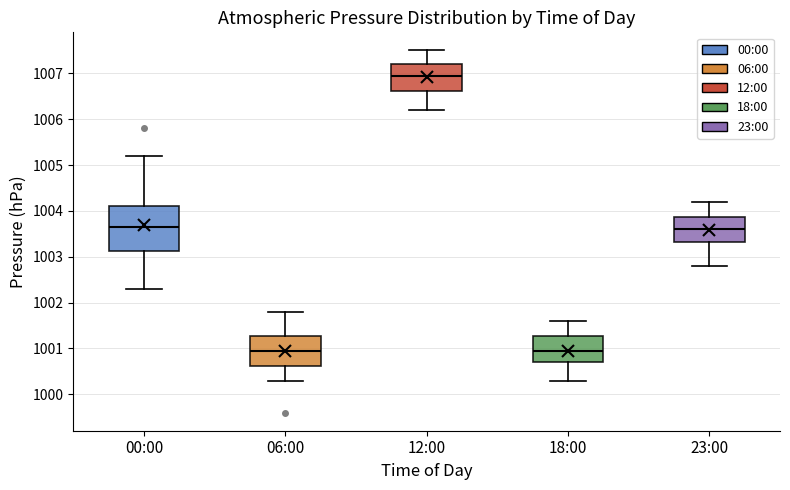

Where does the upper whisker of the box for 06:00 end on the y-axis? The values are not printed on the chart, so give them approximately, as read against the axis.

1001.8